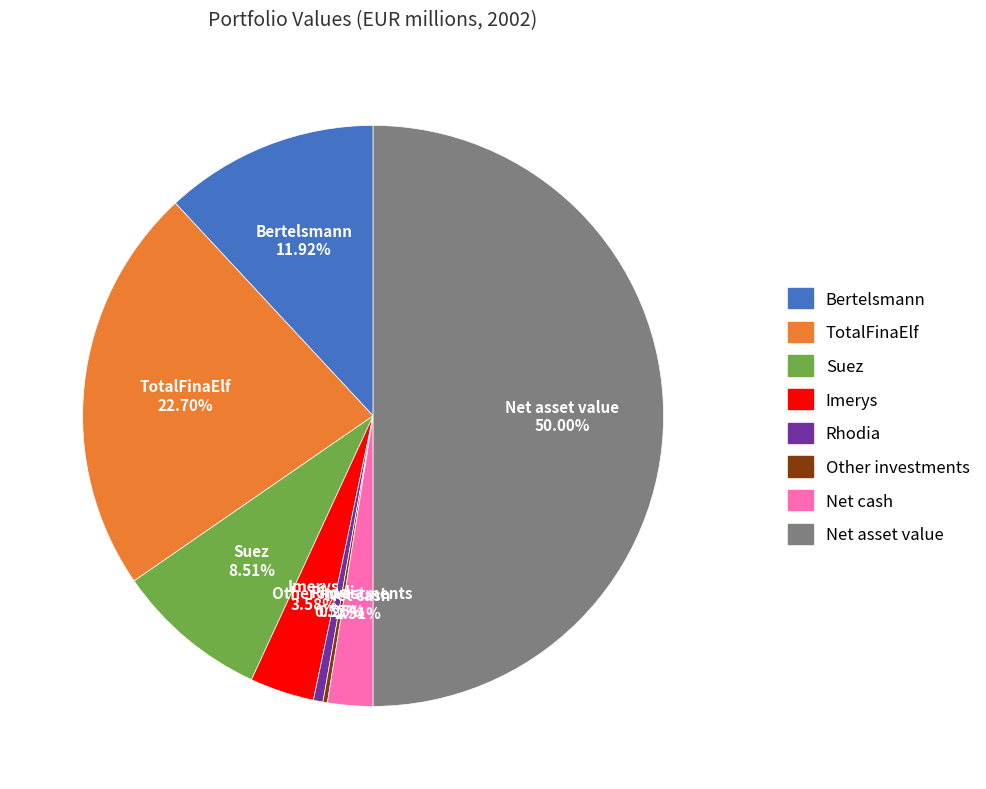

What is the ratio of the value at Imerys to the value at Bertelsmann?

0.3